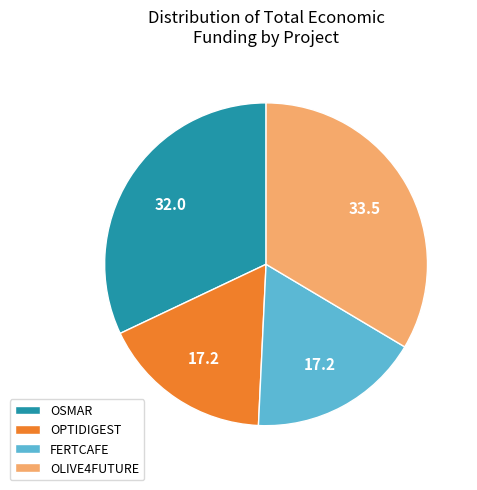

Does OSMAR account for over 50% of the chart?

No